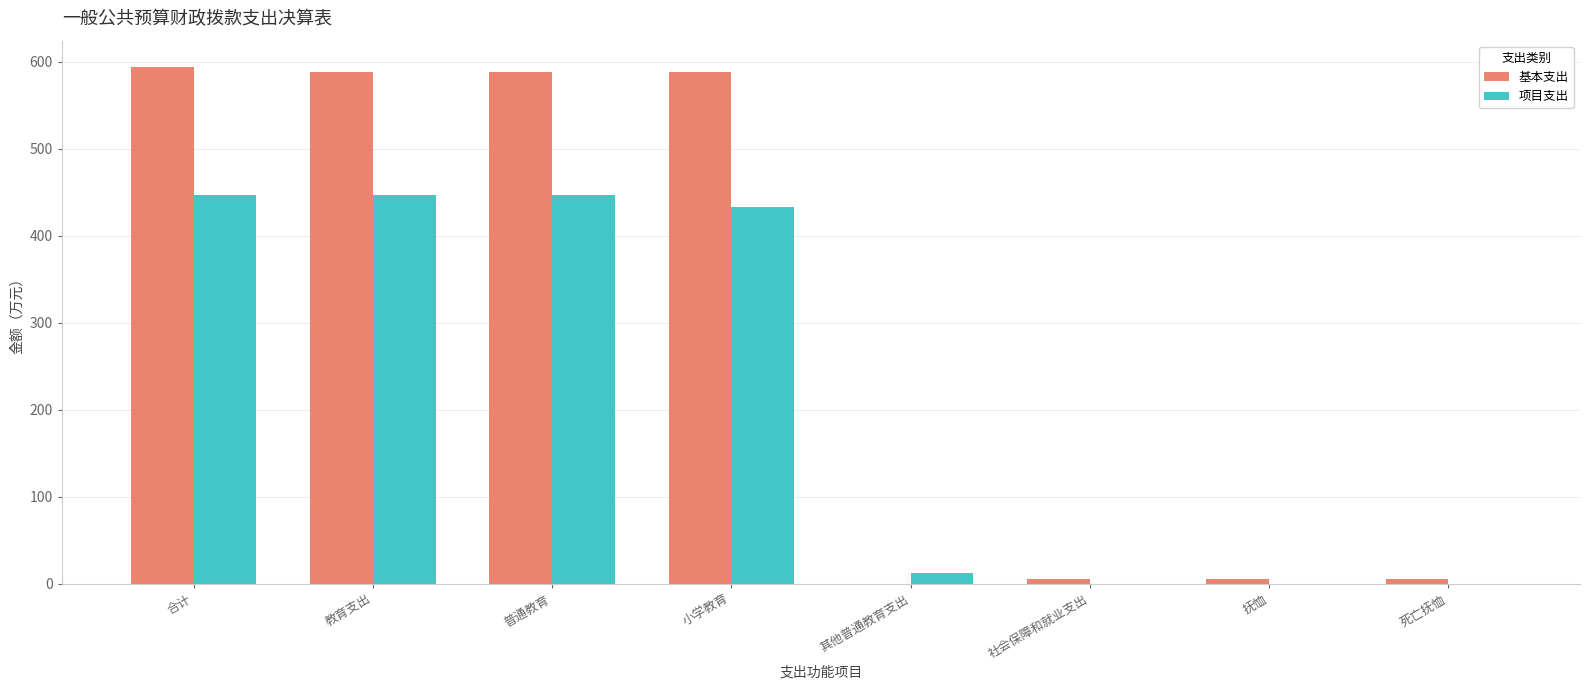

What is the maximum value shown in the chart?

594.4